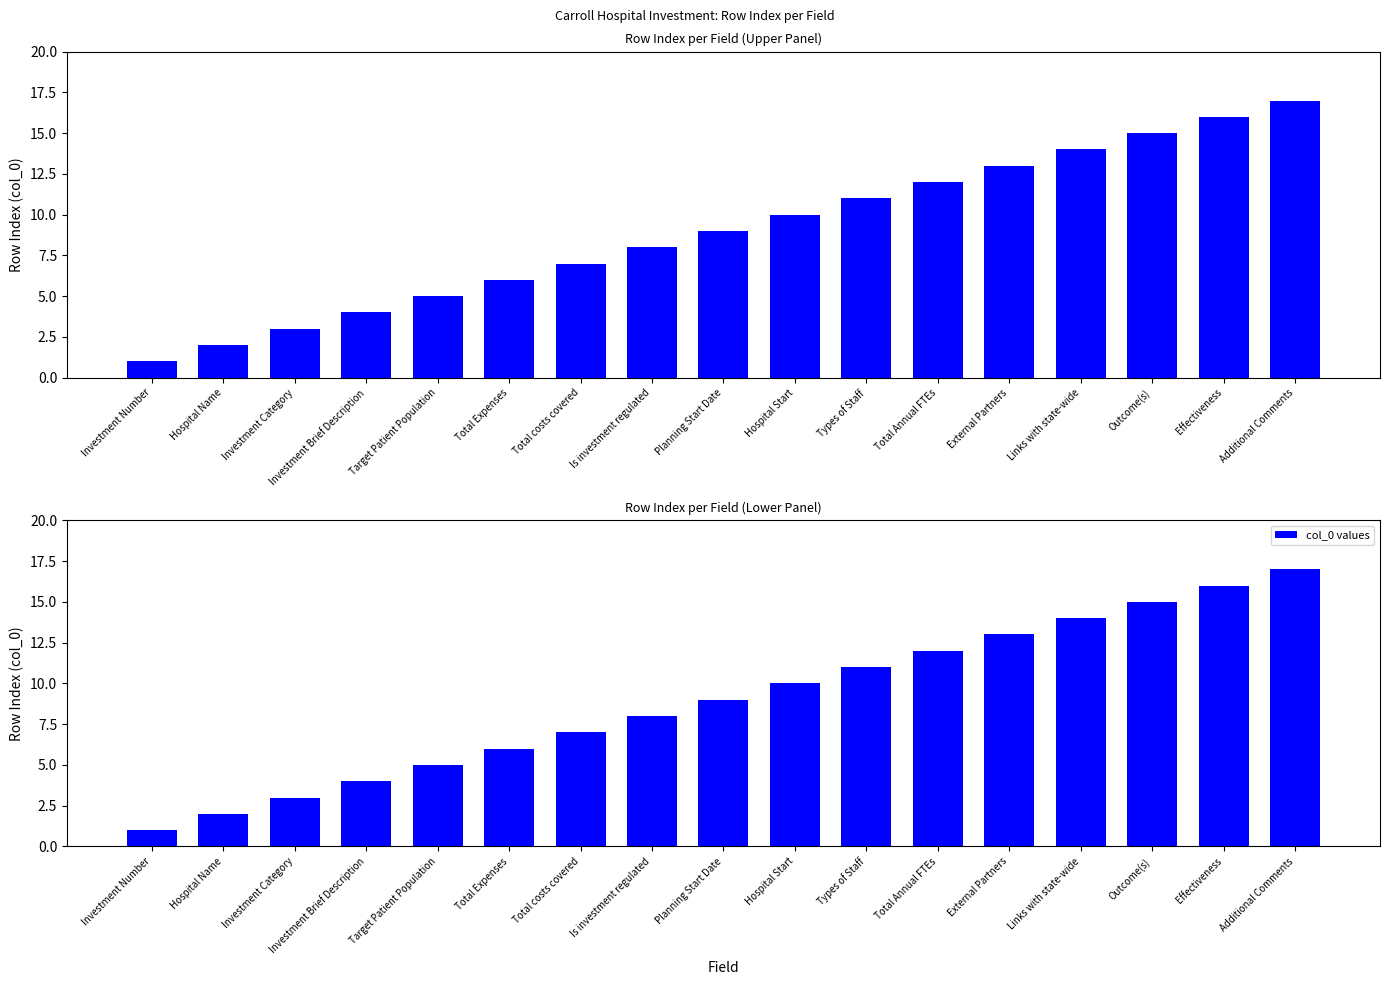

How many data points does each series have?

17